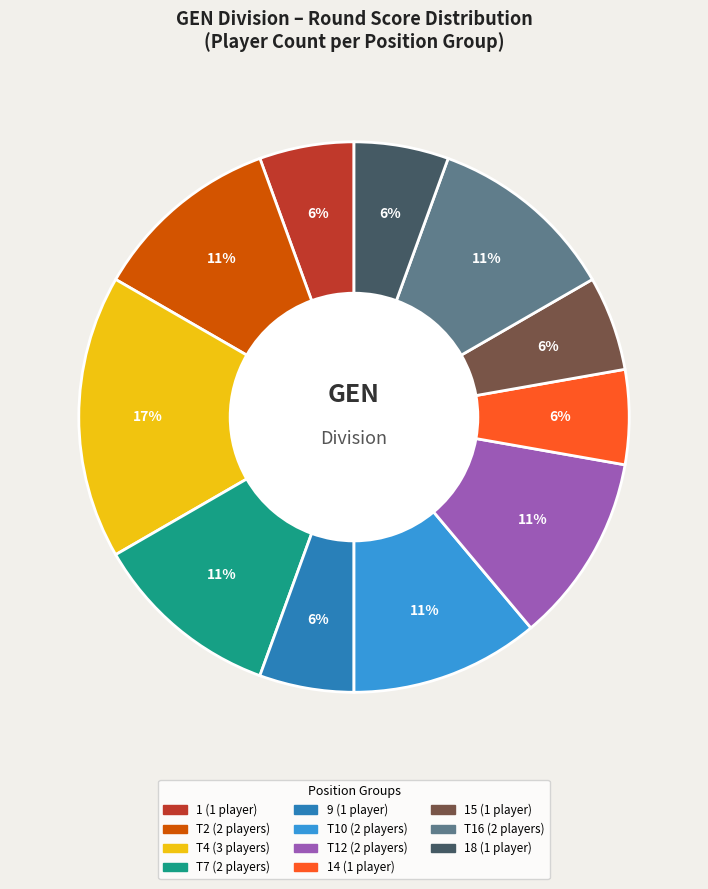

Count the number of slices in the pie.

11